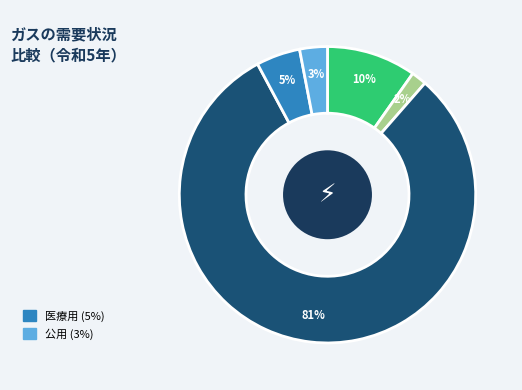

Does any single category account for the majority?

Yes